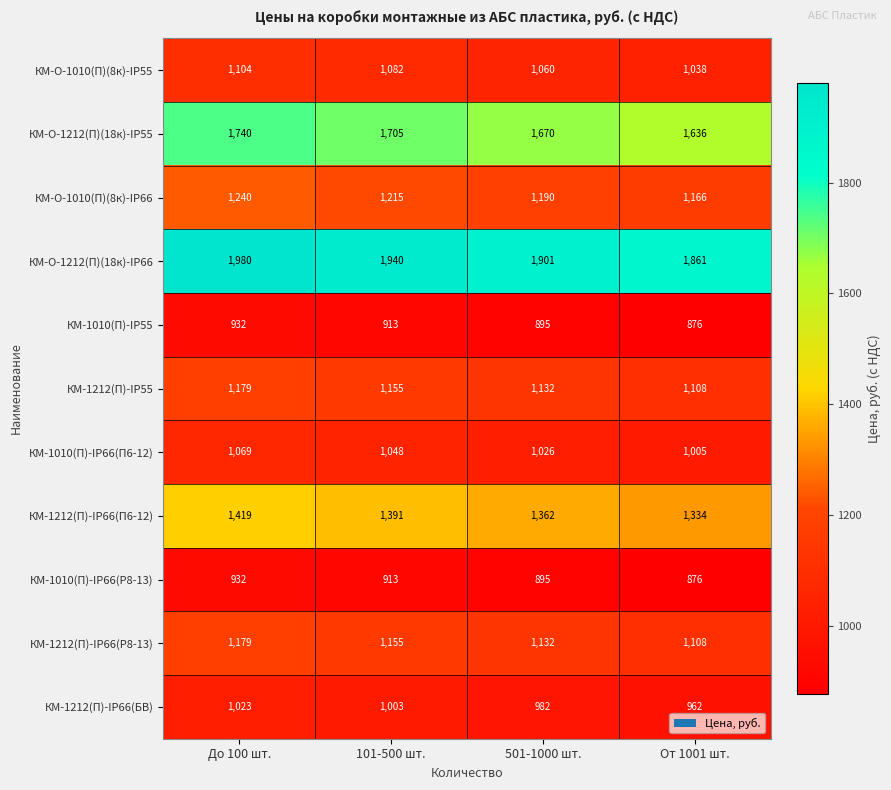

How many distinct data groups are displayed?

11